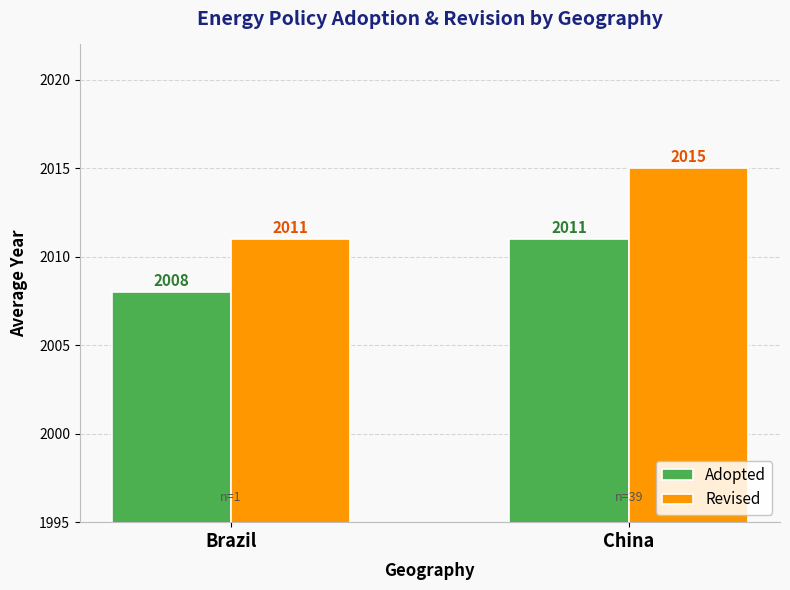

Between Brazil and China, which series saw the biggest shift?

Revised